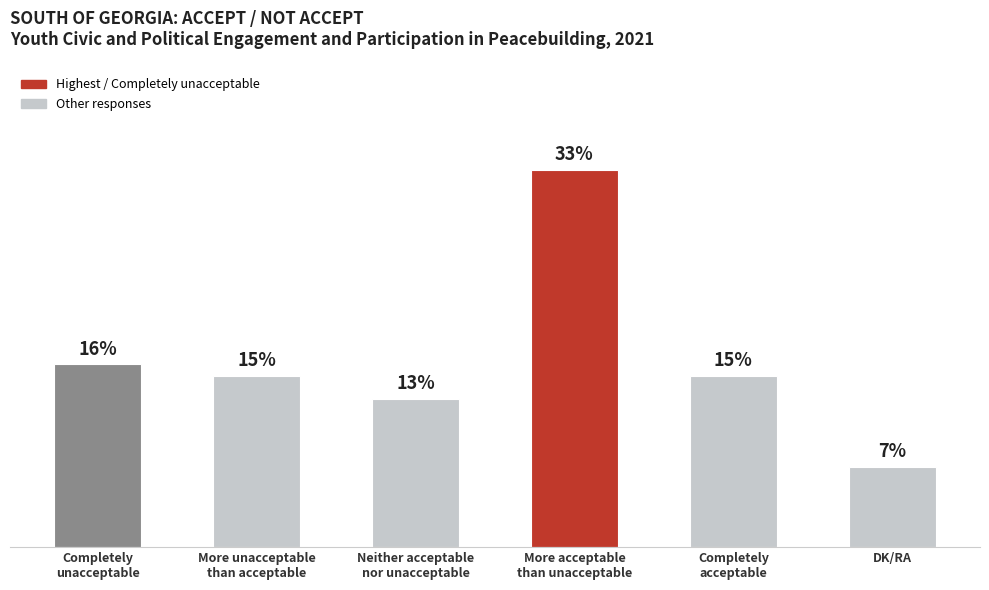

Which category has the lowest value across all series?

DK/RA